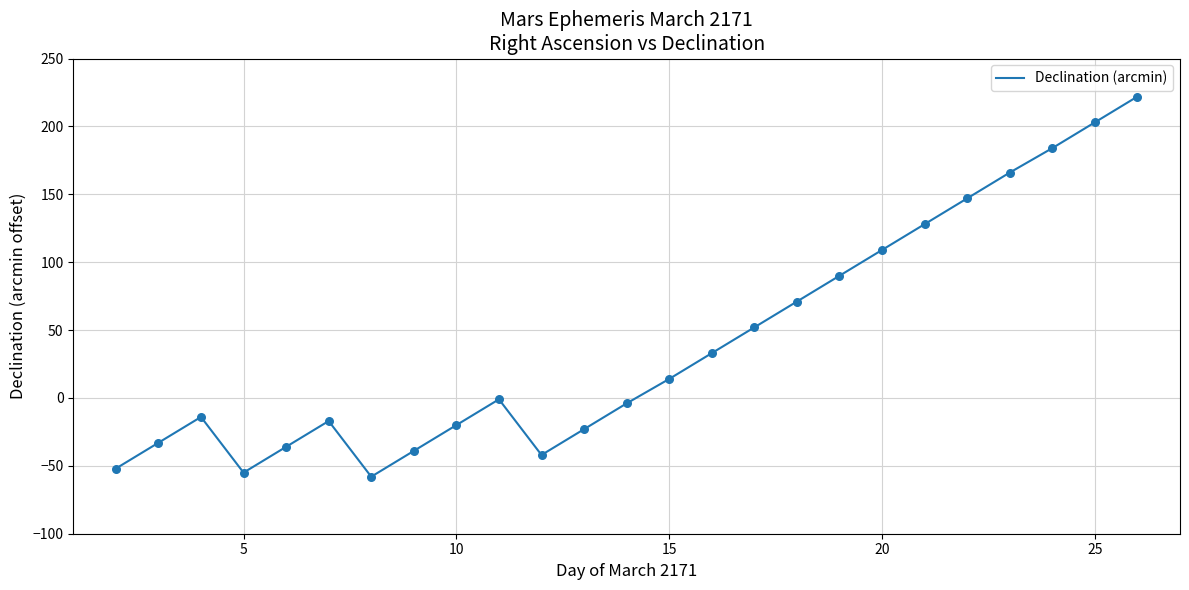

What is the greatest value displayed?

222